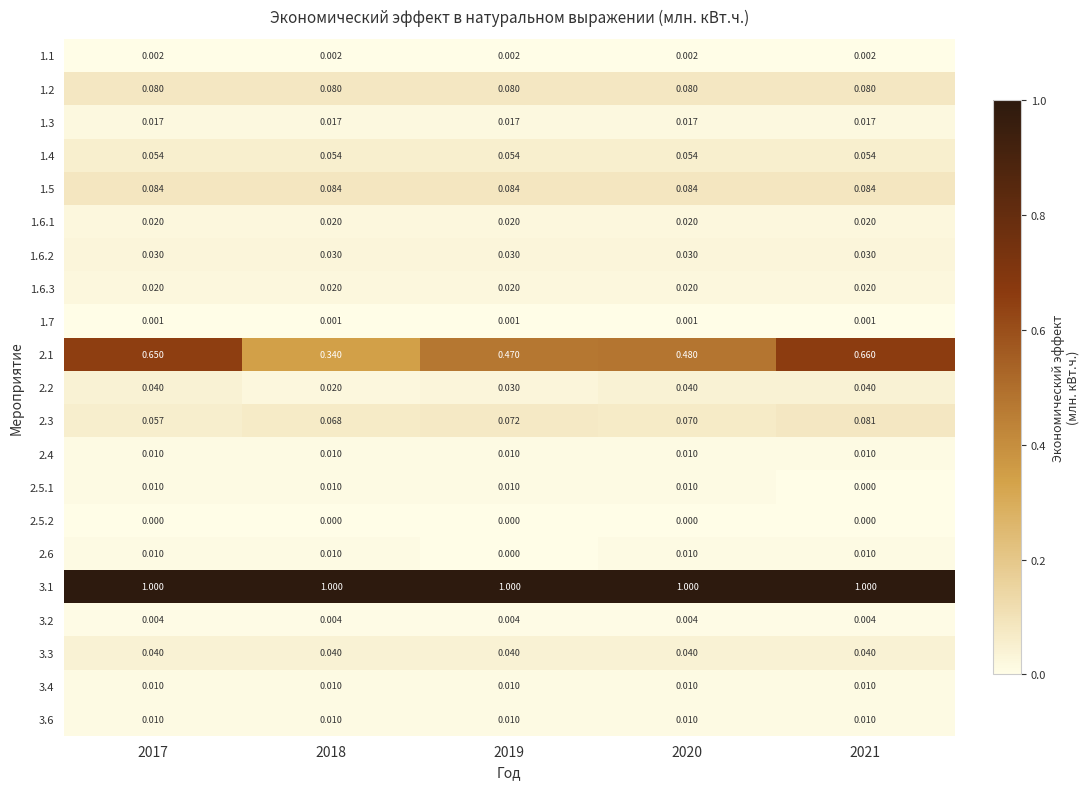

Is the value of 3.1 at 2018 greater than the value of 1.2 at 2020?

Yes